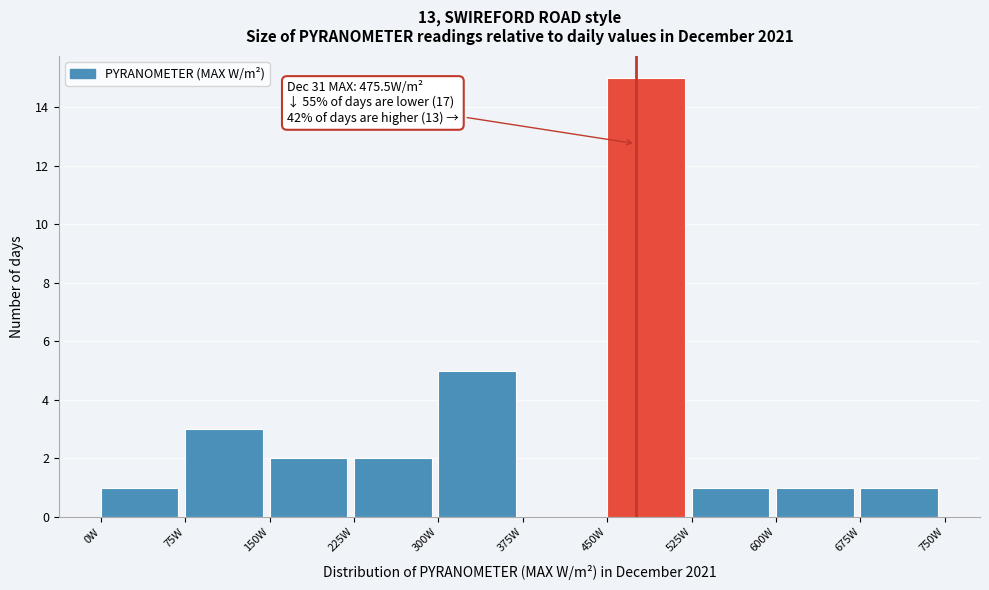

Which range on the x-axis has the tallest bar?

450 to 525